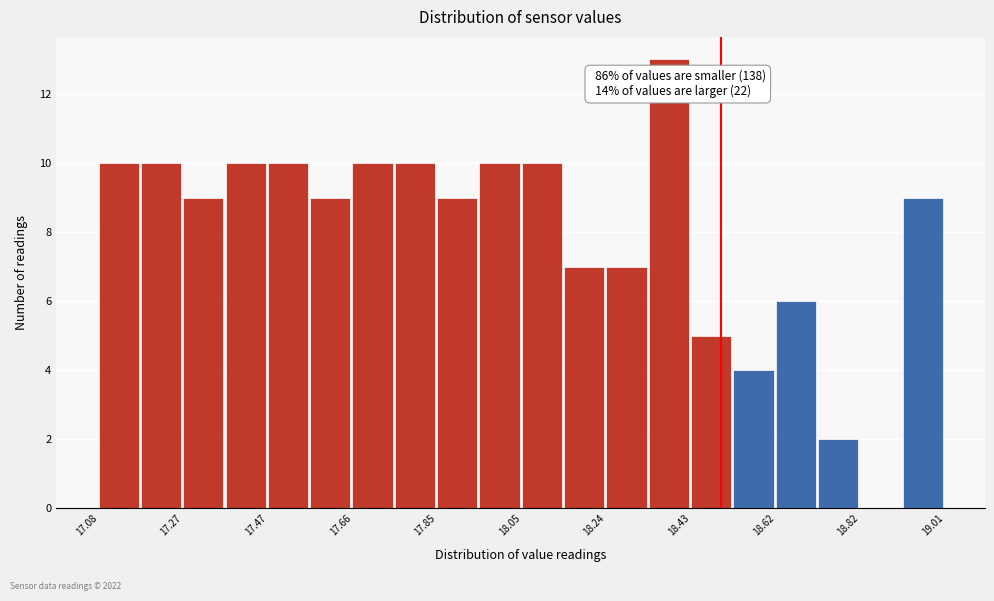

Over which range of the x-axis is the bar tallest?

18.34 to 18.44